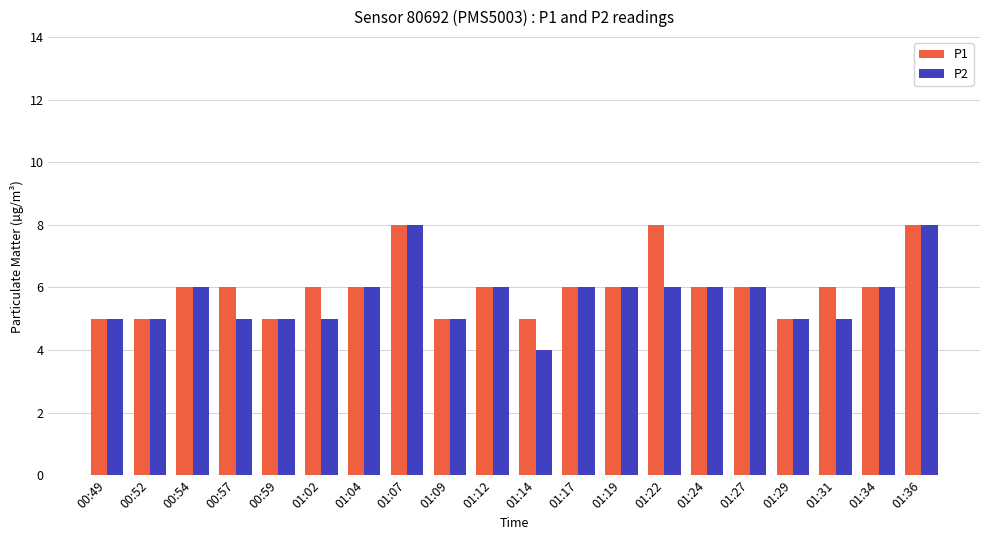

Reading left to right, list all the values displayed in this chart.

P1: 00:49=5	00:52=5	00:54=6	00:57=6	00:59=5	01:02=6	01:04=6	01:07=8	01:09=5	01:12=6	01:14=5	01:17=6	01:19=6	01:22=8	01:24=6	01:27=6	01:29=5	01:31=6	01:34=6	01:36=8
P2: 00:49=5	00:52=5	00:54=6	00:57=5	00:59=5	01:02=5	01:04=6	01:07=8	01:09=5	01:12=6	01:14=4	01:17=6	01:19=6	01:22=6	01:24=6	01:27=6	01:29=5	01:31=5	01:34=6	01:36=8